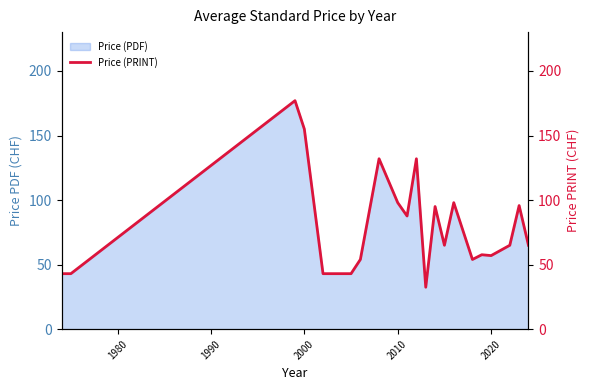

What is the minimum value for Price (PDF)?

32.5